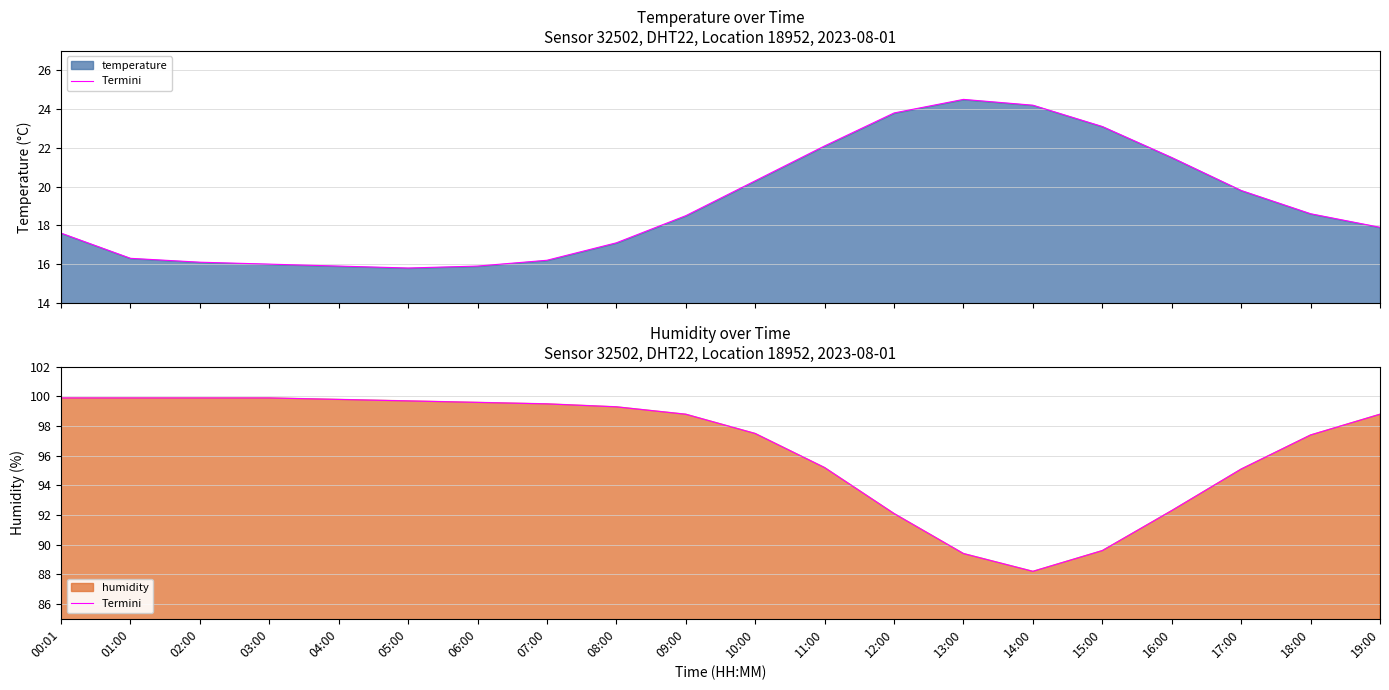

What is the change in value from 04:00 to 06:00?

-0.2